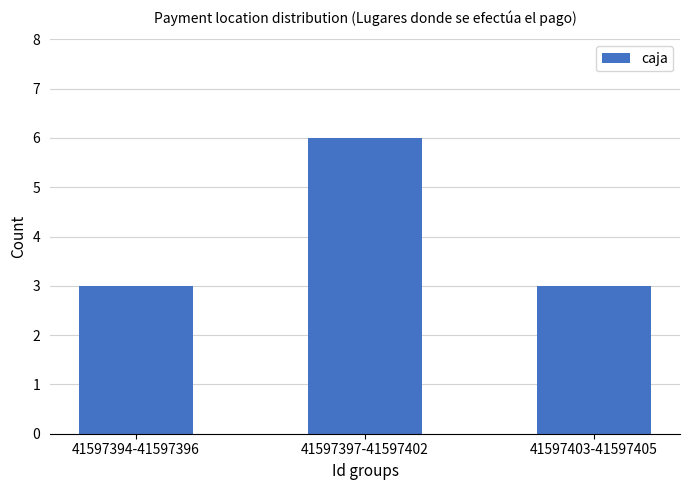

Count the number of categories in the chart.

3